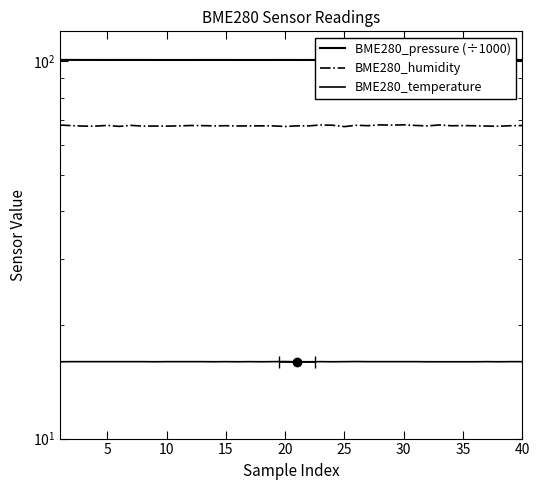

How many lines are shown in the chart?

3